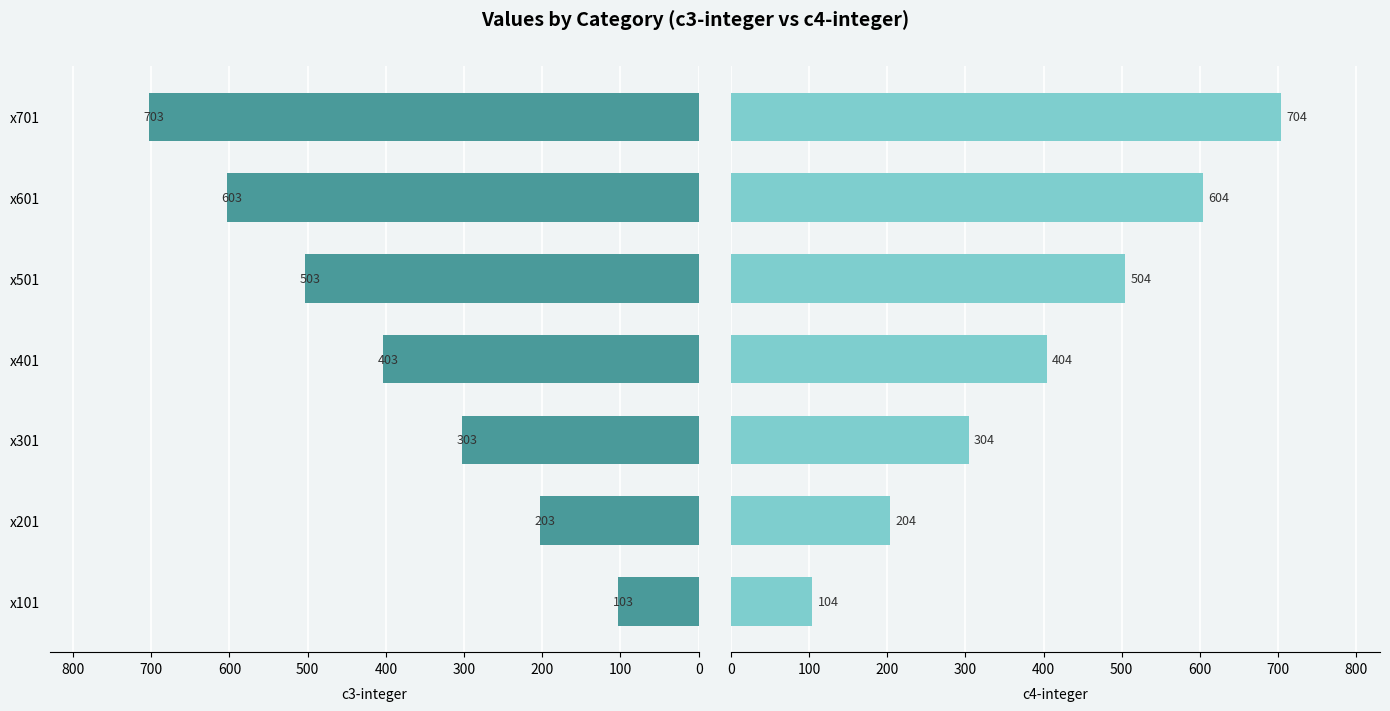

Reading left to right, what are all the values shown in this chart?

c3-integer: 103	203	303	403	503	603	703
c4-integer: 104	204	304	404	504	604	704